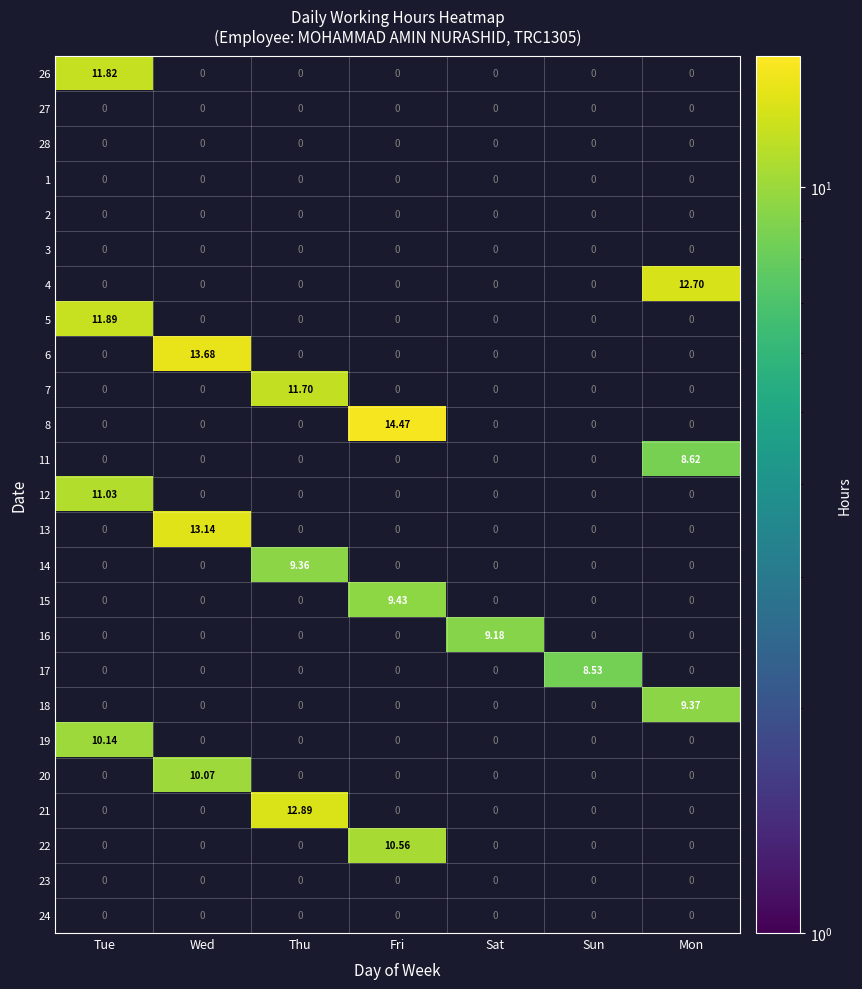

List the labels in order of 11 value, smallest first.

Tue, Wed, Thu, Fri, Sat, Sun, Mon